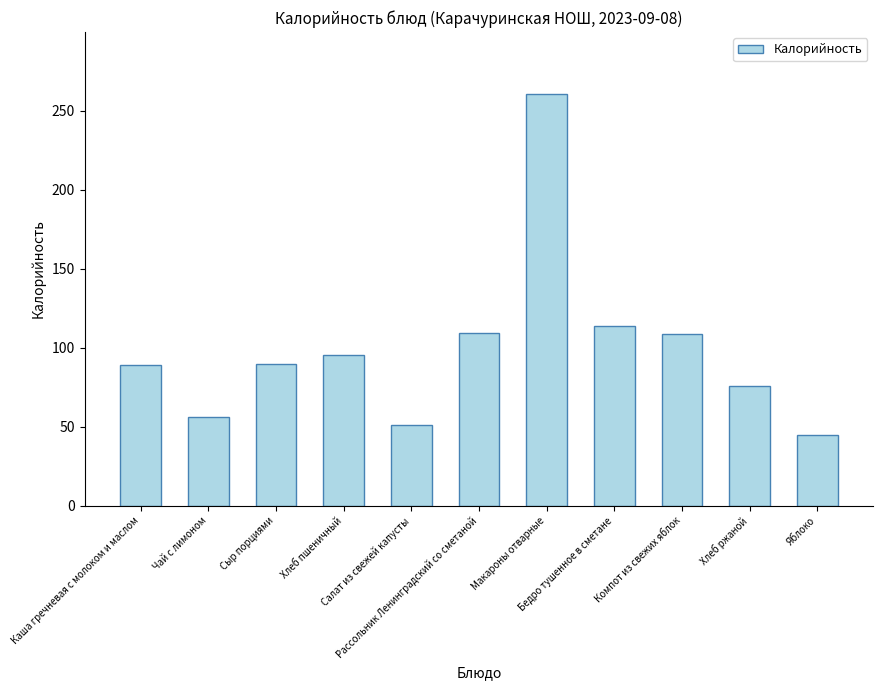

What is the sum of all values?

1094.7